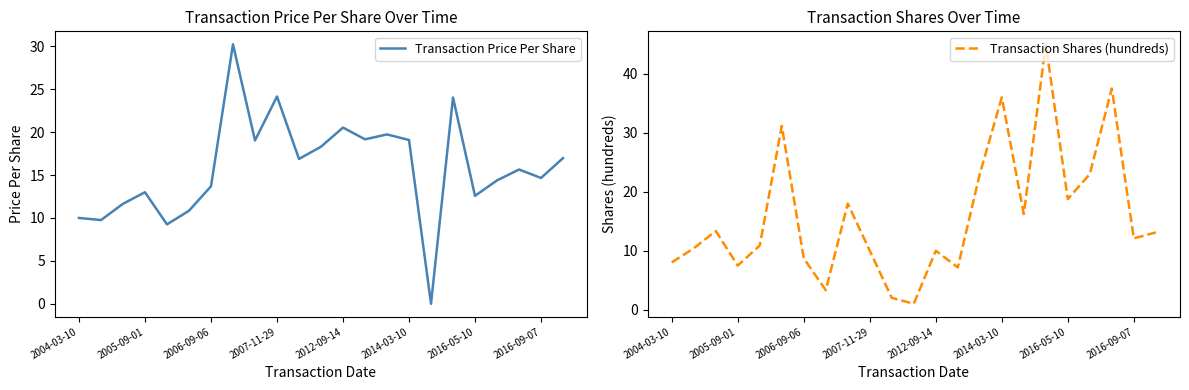

At which category is the sum across all series the highest?

17